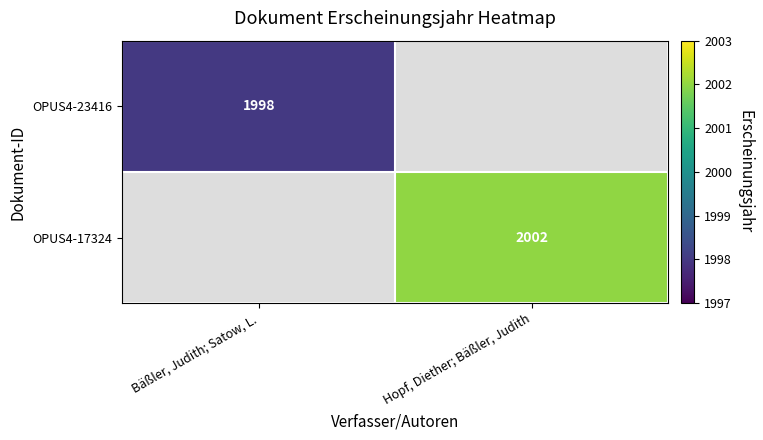

The value of OPUS4-17324 at Hopf, Diether; Bäßler, Judith is 2002. True or false?

True